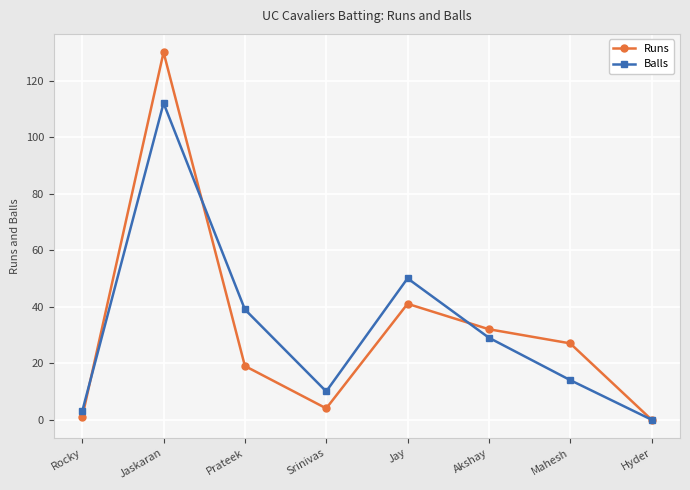

Which series has the widest spread of values?

Runs